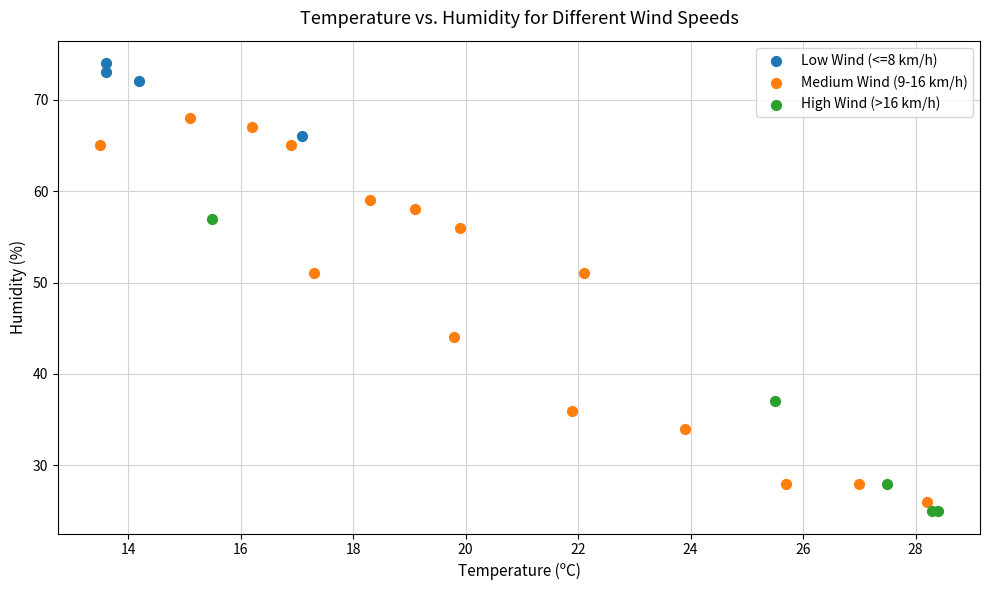

Which series reaches the maximum Y coordinate?

Low Wind (<=8 km/h)